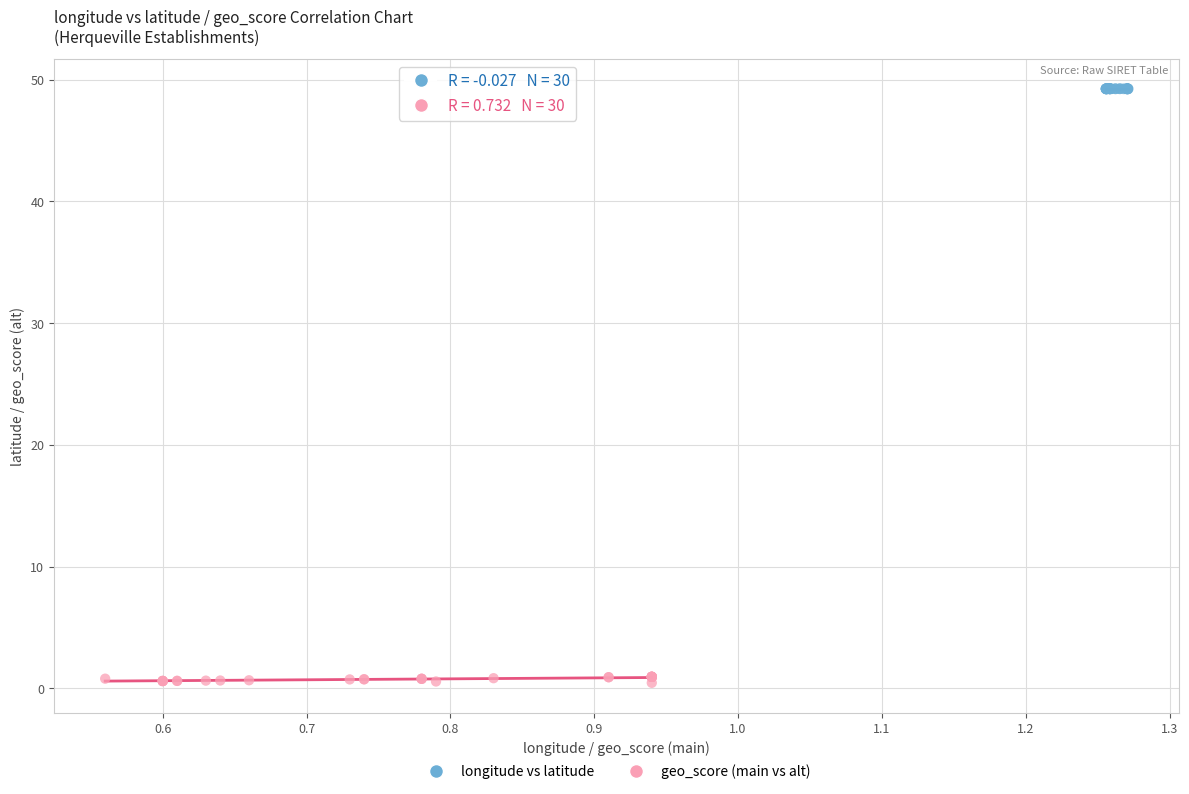

Which series contains the highest Y value?

longitude vs latitude